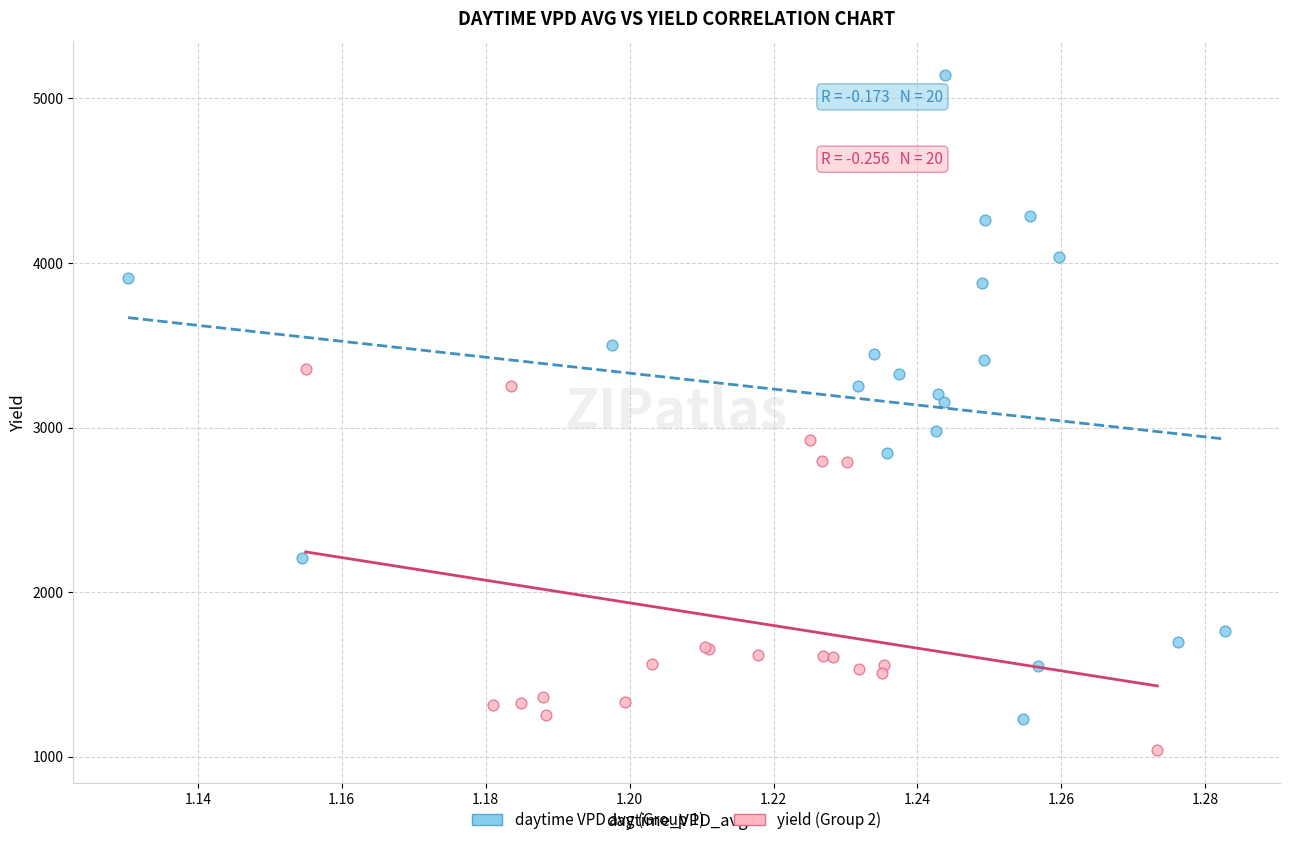

Which series contains the highest Y value?

daytime VPD avg (Group 1)